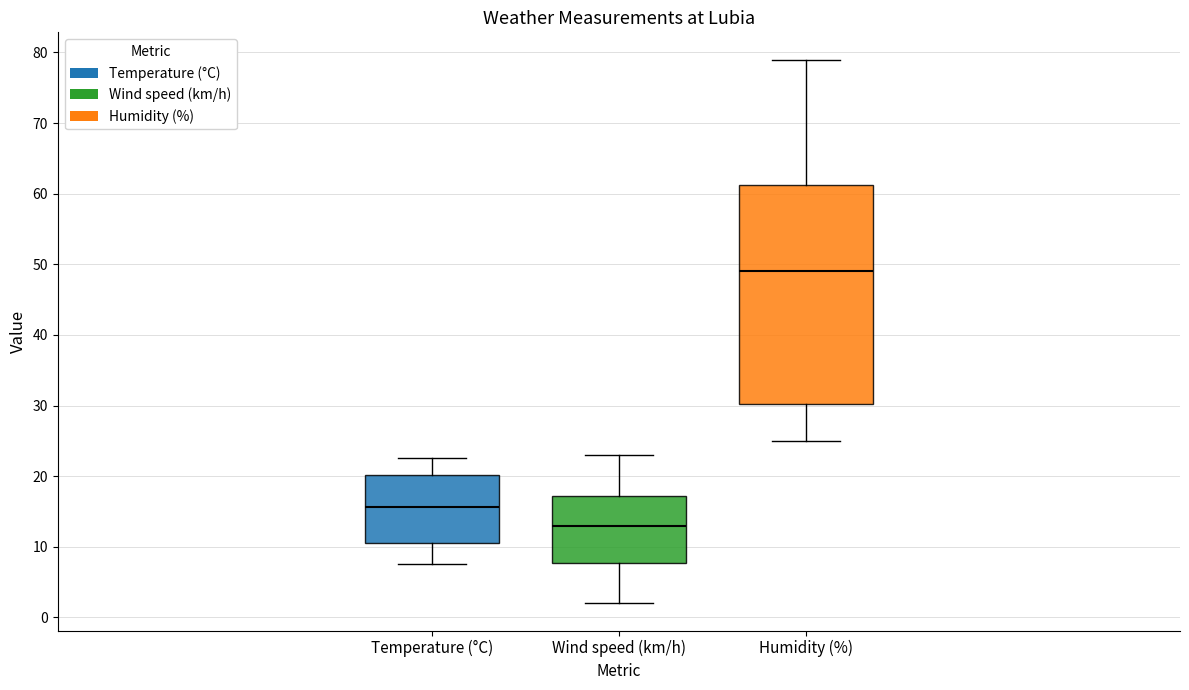

Reading left to right, read every box against the y-axis: the position of its median line, the range the box covers, and the ends of its whiskers. The values are not printed on the chart, so give them approximately, as read against the axis.

Temperature (°C): median 16, box 11 to 20, whiskers 8 to 23
Wind speed (km/h): median 13, box 8 to 17, whiskers 2 to 23
Humidity (%): median 49, box 30 to 61, whiskers 25 to 79